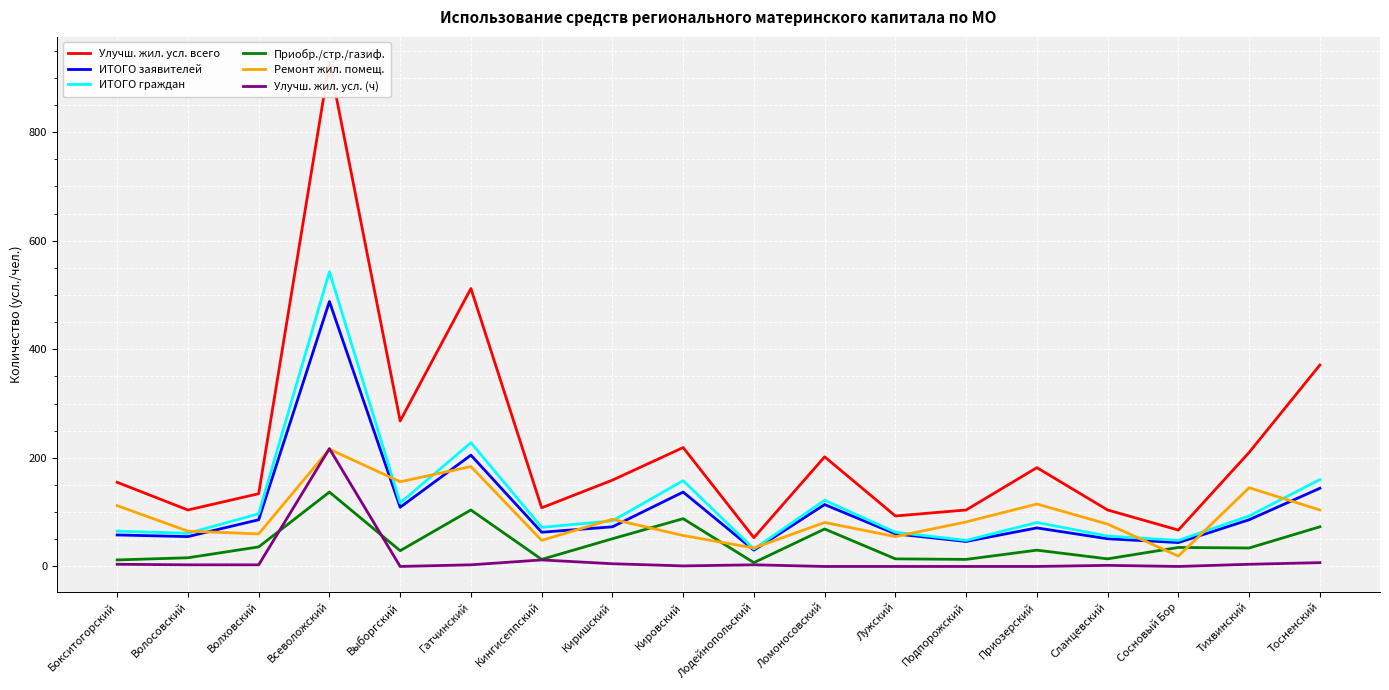

True or false: Ремонт жил. помещ. has a value of 34 at Лодейнопольский.

True